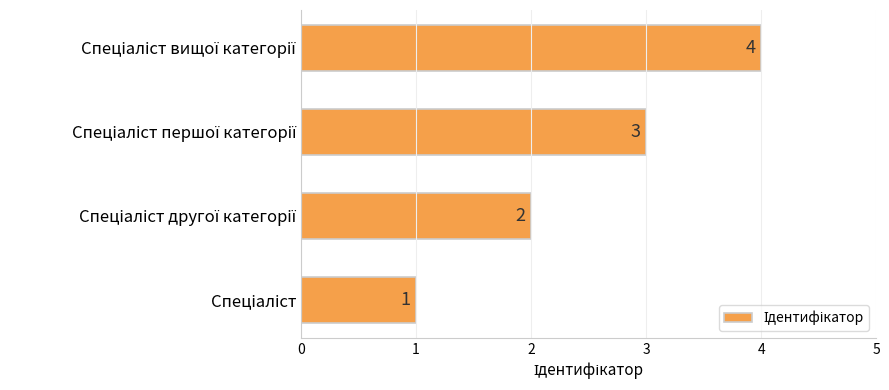

What is the sum of all values?

10